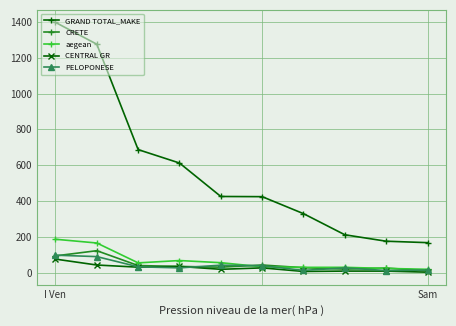

Which series has the largest total across all categories?

GRAND TOTAL_MAKE